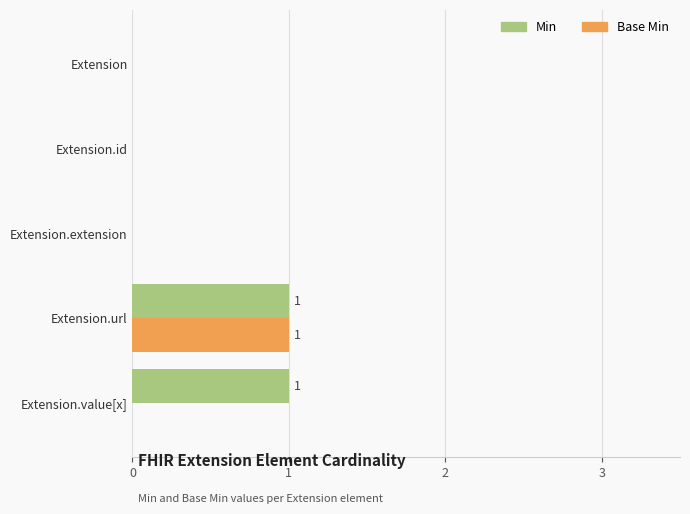

How many distinct data groups are displayed?

2